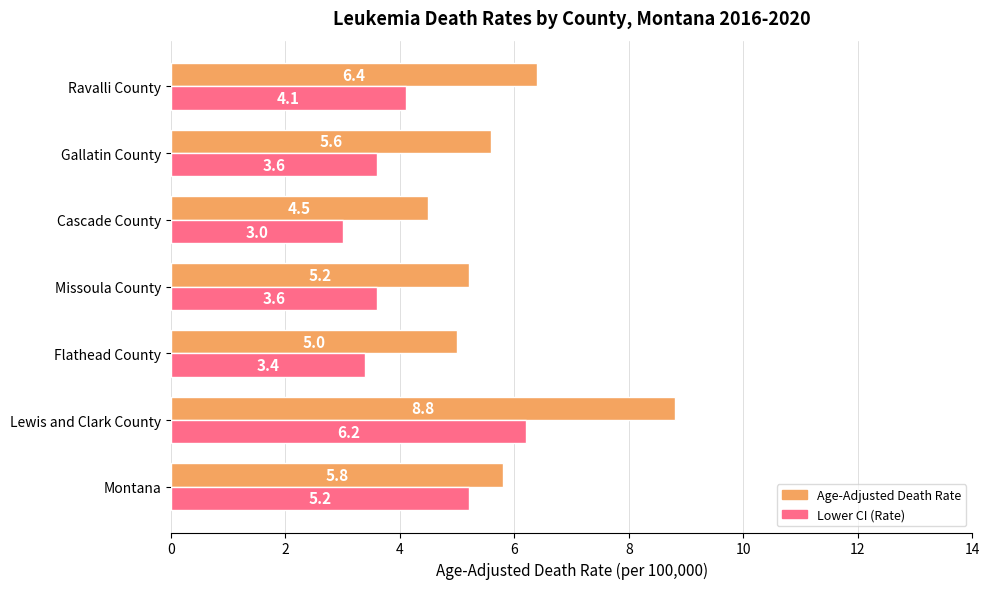

What is the minimum value shown in the chart?

3.0